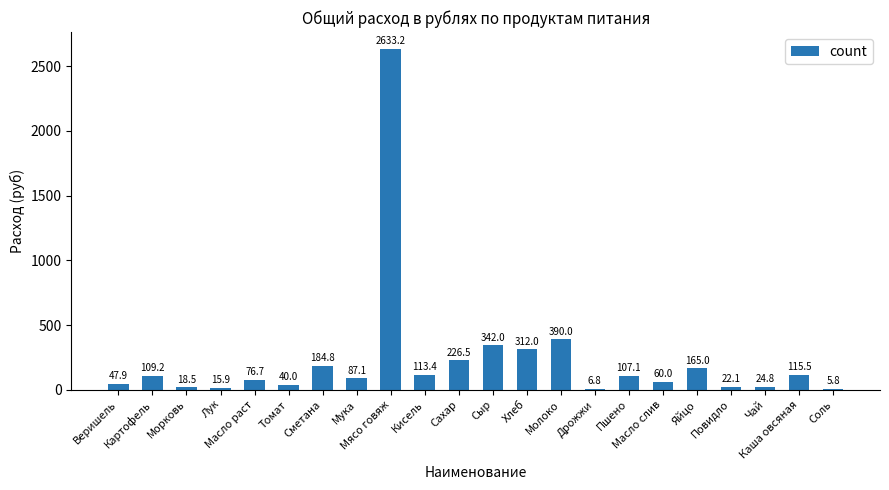

Reading right to left, what are all the values shown in this chart?

Соль=5.8	Каша овсяная=115.5	Чай=24.8	Повидло=22.1	Яйцо=165.0	Масло слив=60.0	Пшено=107.1	Дрожжи=6.8	Молоко=390.0	Хлеб=312.0	Сыр=342.0	Сахар=226.5	Кисель=113.4	Мясо говяж=2633.2	Мука=87.1	Сметана=184.8	Томат=40.0	Масло раст=76.7	Лук=15.9	Морковь=18.5	Картофель=109.2	Веришель=47.9